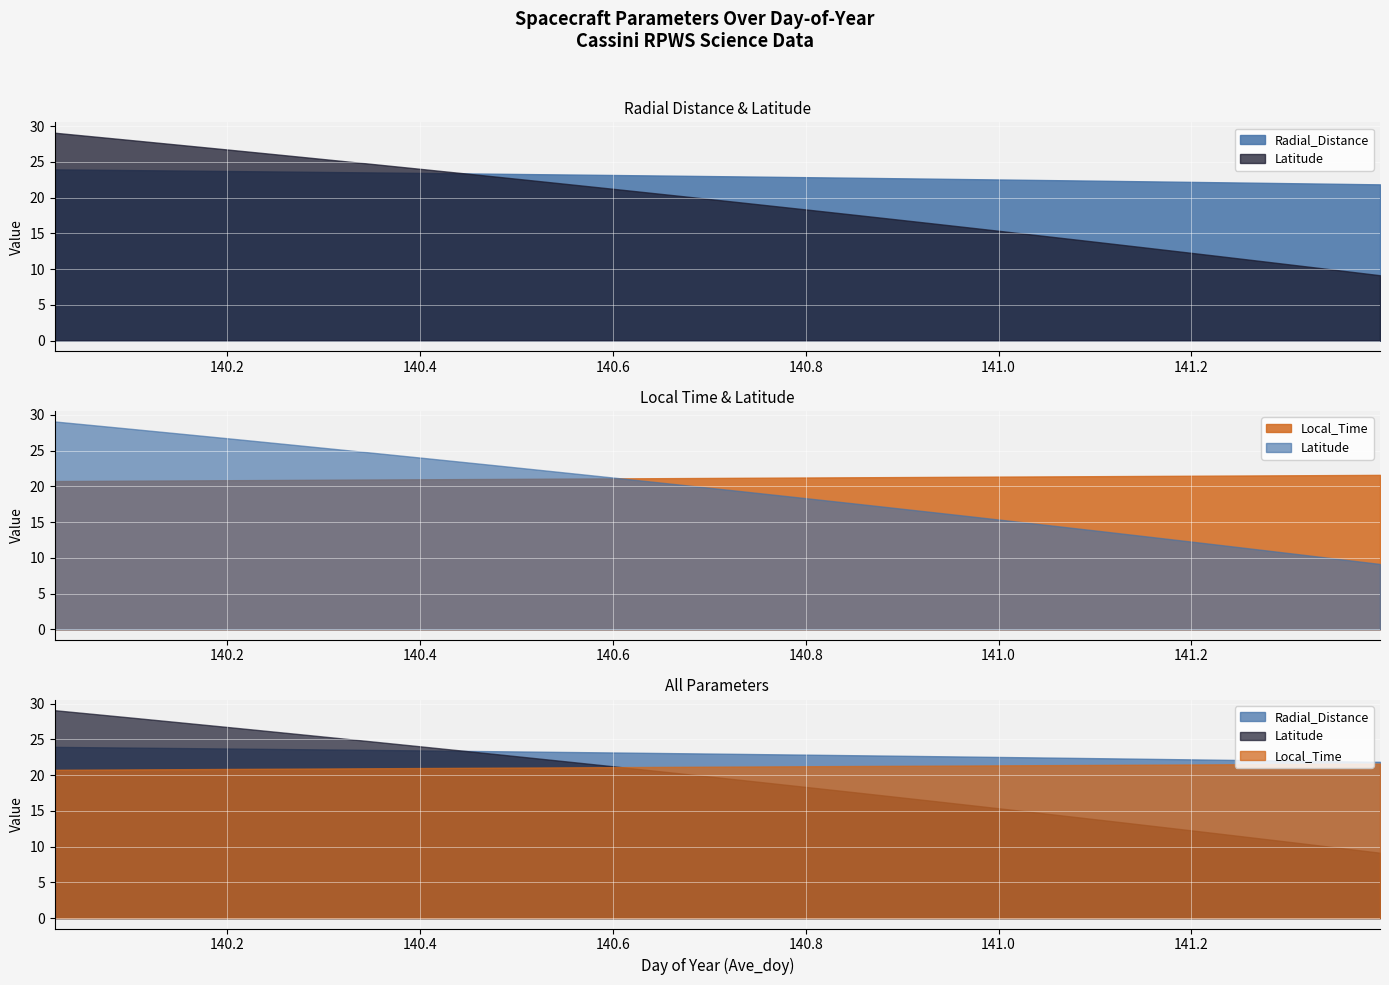

Rank the series by their average value, from lowest to highest.

Latitude, Local_Time, Radial_Distance